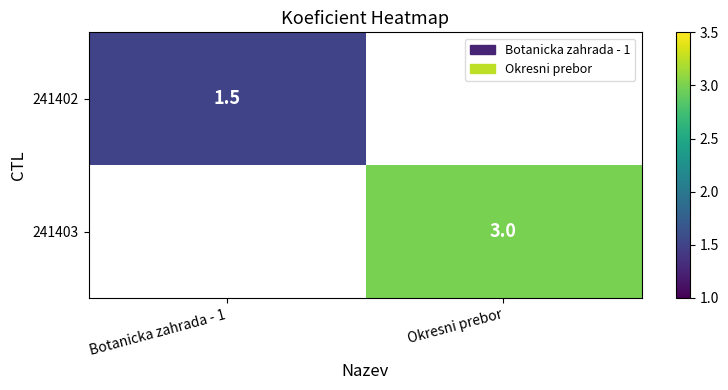

The value of 241402 at Botanicka zahrada - 1 is 1.5. True or false?

True